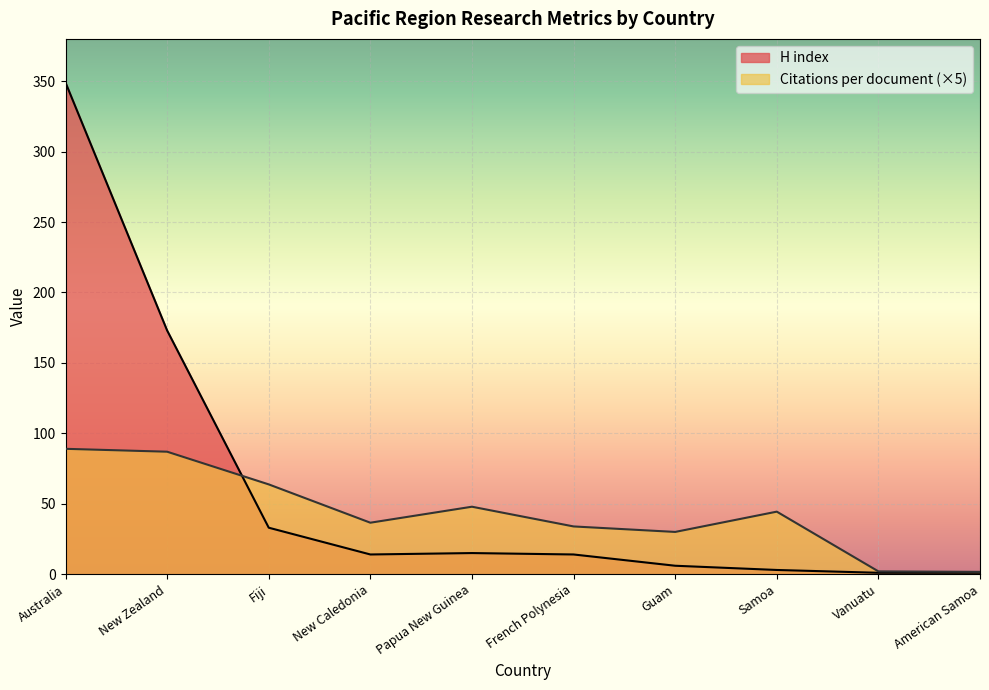

Reading left to right, extract all data points from this chart.

Citations per document: 89.0	87.0	63.8	36.5	47.9	33.9	30.0	44.4	2.0	1.7
H index: 349.0	173.0	33.0	14.0	15.0	14.0	6.0	3.0	1.0	1.0